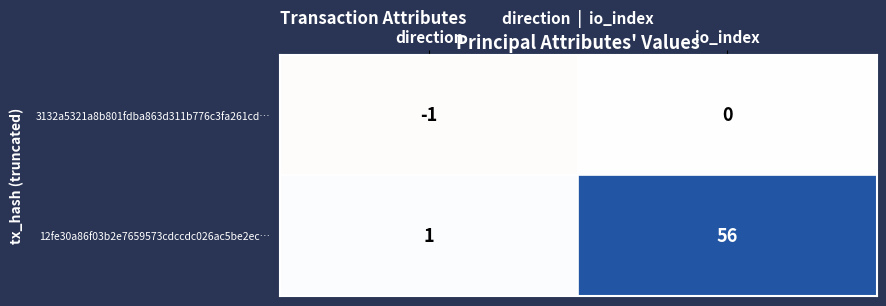

How many series are shown in this chart?

2